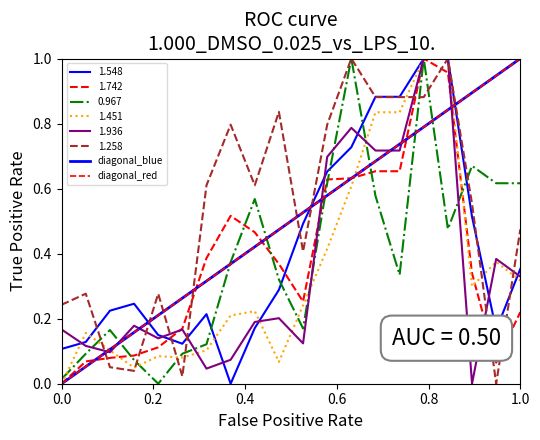

What is the difference between the maximum and minimum values in the diagonal_blue series?

1